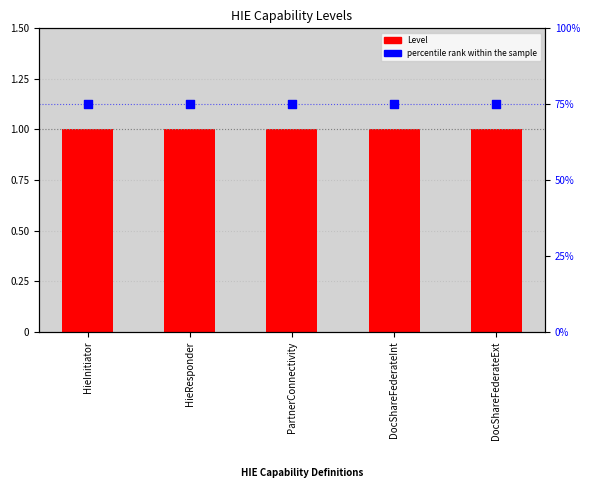

Is the value of Level at HieResponder greater than the value of percentile rank within the sample at HieResponder?

No